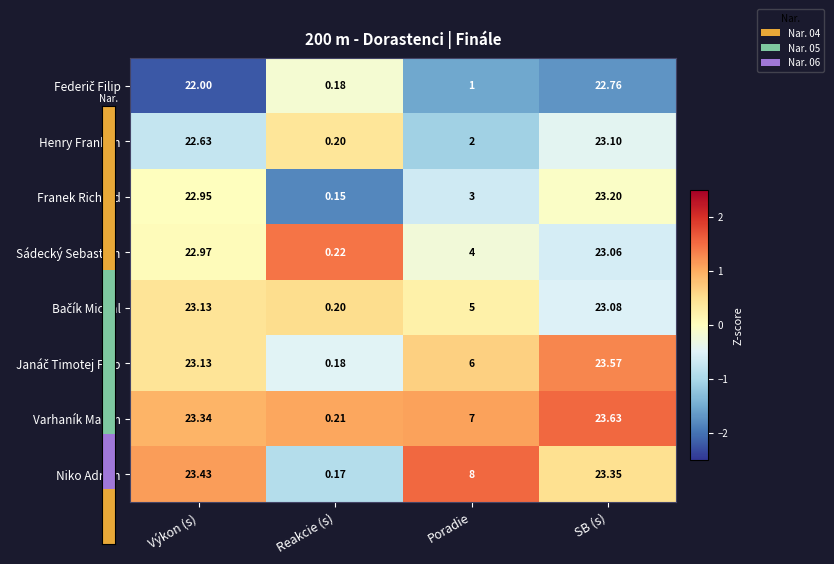

How many categories are shown in the chart?

4